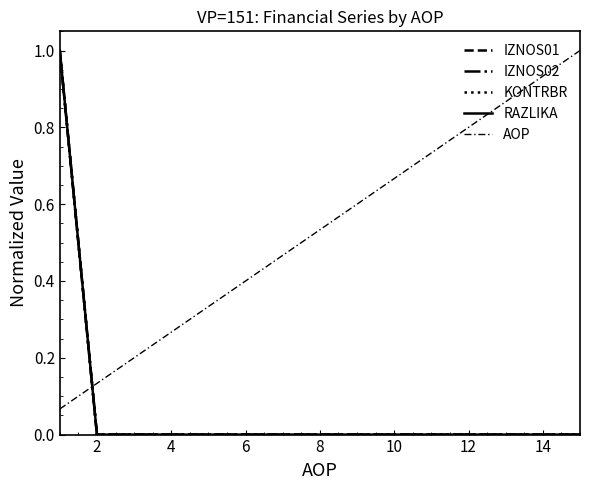

Reading left to right, list all the values displayed in this chart.

IZNOS01: 1.0	0.0	0.0	0.0	0.0	0.0	0.0	0.0	0.0	0.0	0.0	0.0	0.0	0.0	0.0
IZNOS02: 1.0	0.0	0.0	0.0	0.0	0.0	0.0	0.0	0.0	0.0	0.0	0.0	0.0	0.0	0.0
KONTRBR: 1.0	0.0	0.0	0.0	0.0	0.0	0.0	0.0	0.0	0.0	0.0	0.0	0.0	0.0	0.0
RAZLIKA: 1.0	0.0	0.0	0.0	0.0	0.0	0.0	0.0	0.0	0.0	0.0	0.0	0.0	0.0	0.0
AOP: 0.1	0.1	0.2	0.3	0.3	0.4	0.5	0.5	0.6	0.7	0.7	0.8	0.9	0.9	1.0